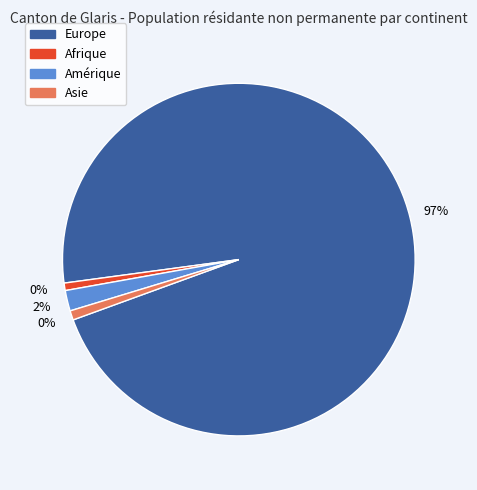

Which category has the biggest portion of the pie?

Europe